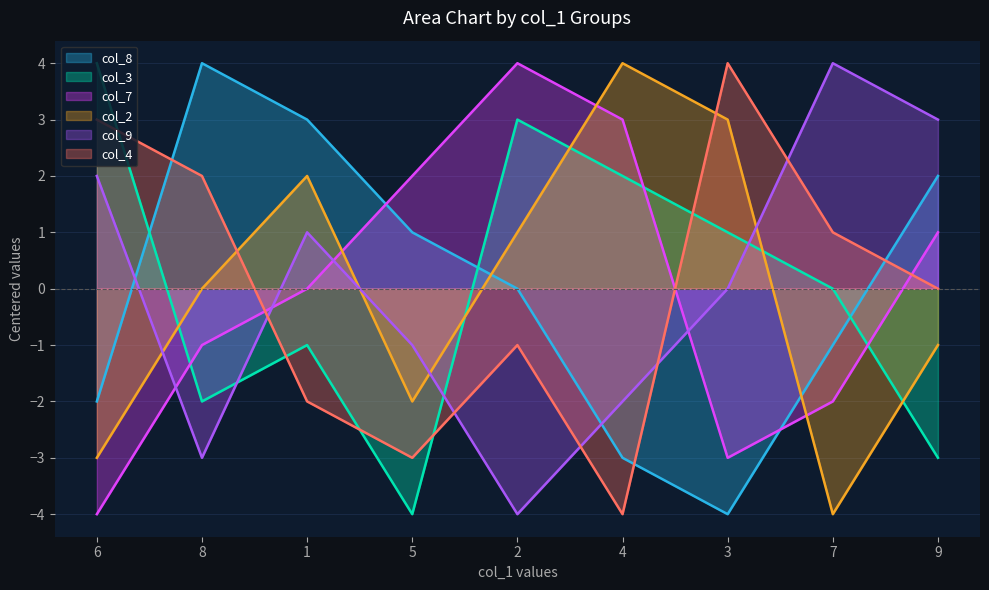

At 1, list the series in order from largest to smallest.

col_8, col_2, col_9, col_7, col_3, col_4